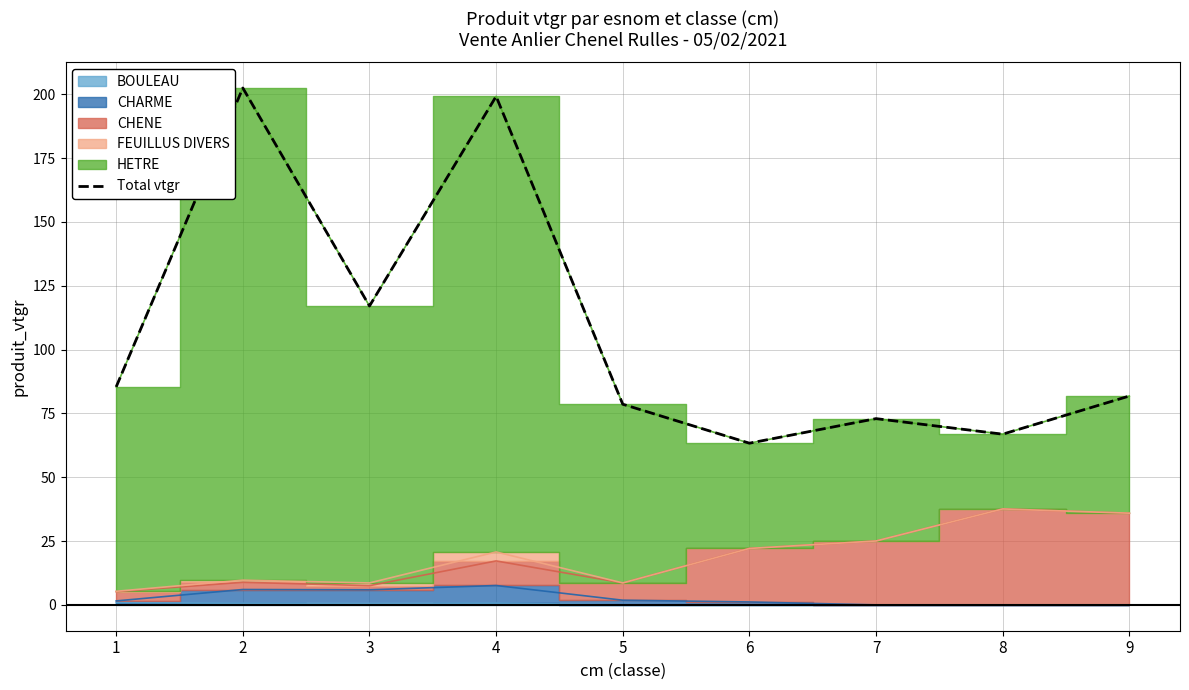

Where is the first local maximum?

2